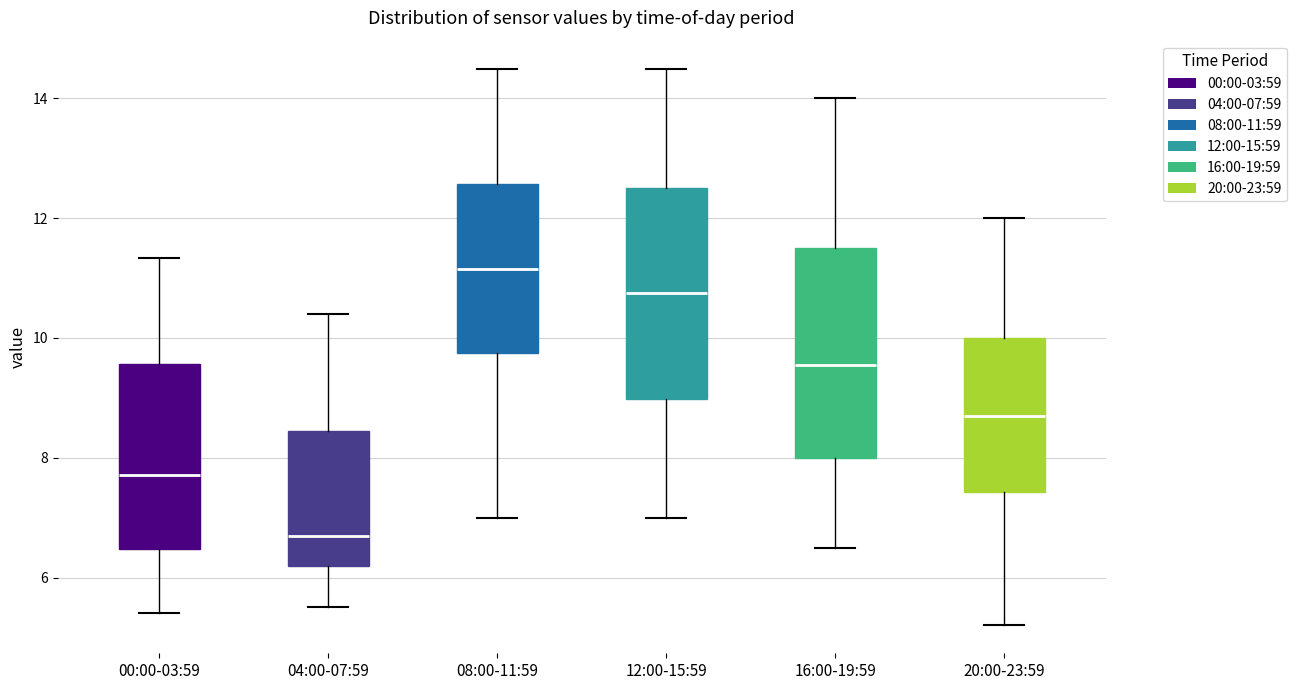

Reading left to right, read every box against the y-axis: the position of its median line, the range the box covers, and the ends of its whiskers. The values are not printed on the chart, so give them approximately, as read against the axis.

00:00-03:59: median 7.8, box 6.4 to 9.6, whiskers 5.4 to 11.4
04:00-07:59: median 6.8, box 6.2 to 8.4, whiskers 5.6 to 10.4
08:00-11:59: median 11.2, box 9.8 to 12.6, whiskers 7.0 to 14.6
12:00-15:59: median 10.8, box 9.0 to 12.6, whiskers 7.0 to 14.6
16:00-19:59: median 9.6, box 8.0 to 11.6, whiskers 6.6 to 14.0
20:00-23:59: median 8.8, box 7.4 to 10.0, whiskers 5.2 to 12.0